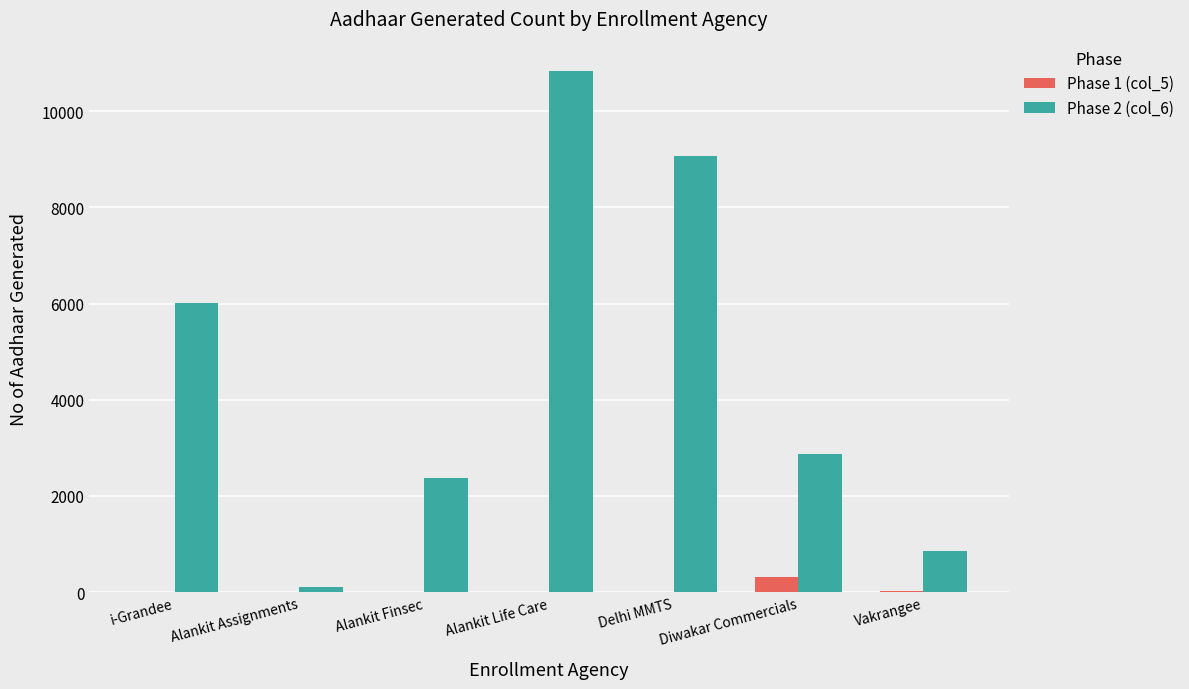

At which label does Phase 2 (col_6) reach its peak?

Alankit Life Care